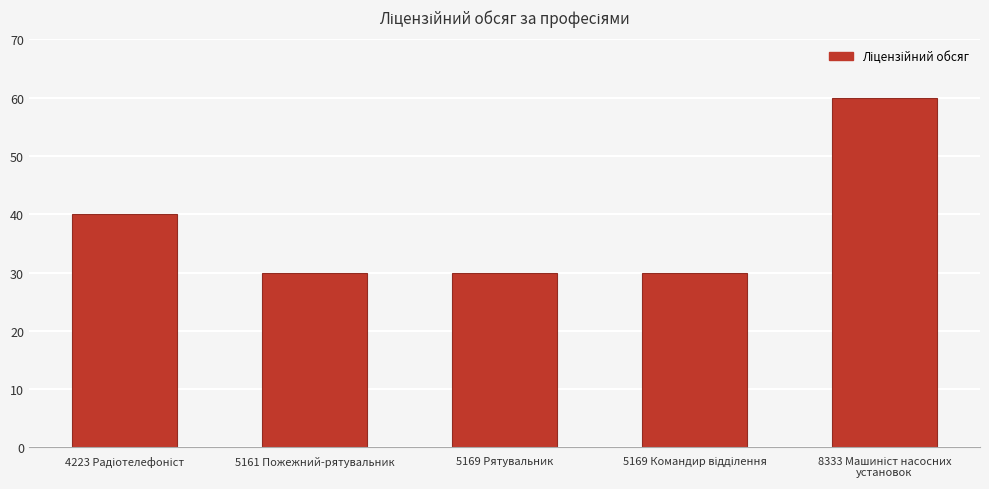

What position from the left is 5169 Рятувальник?

3